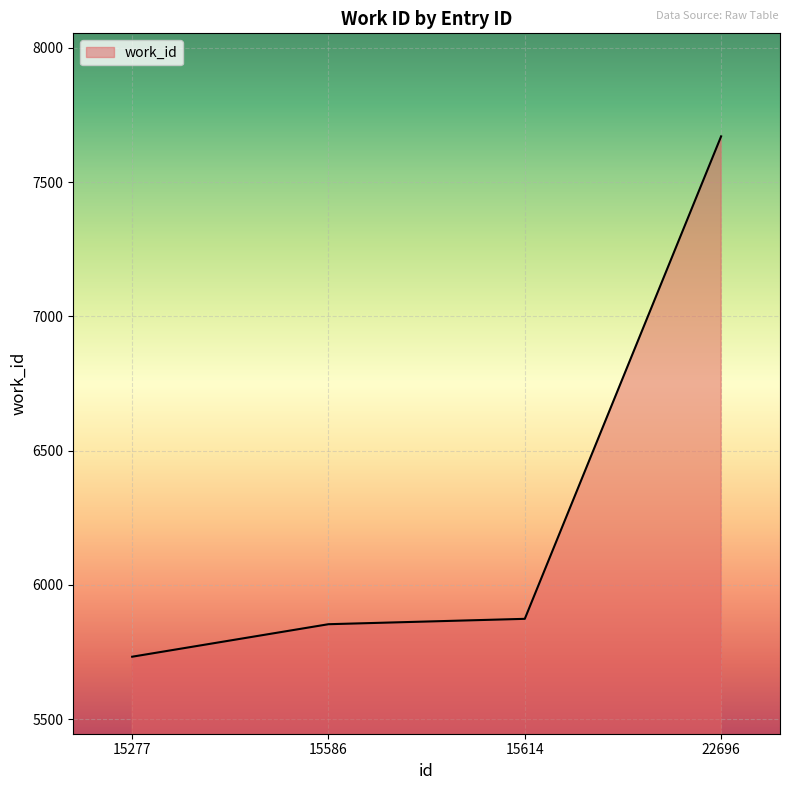

What is the change in value from 15277 to 15586?

+121